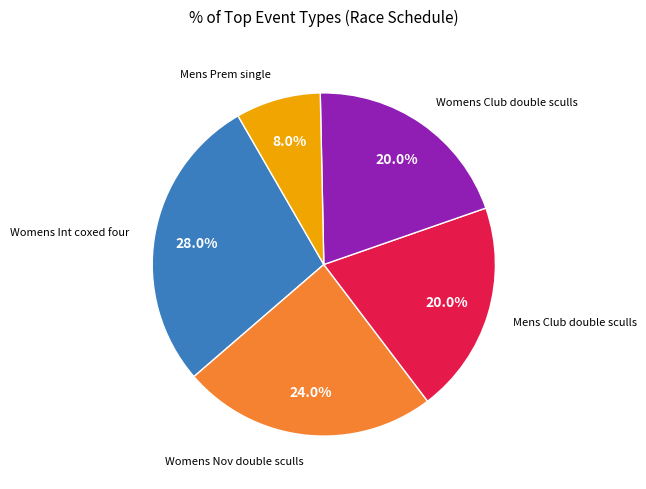

Is there any slice that represents more than half of the pie?

No